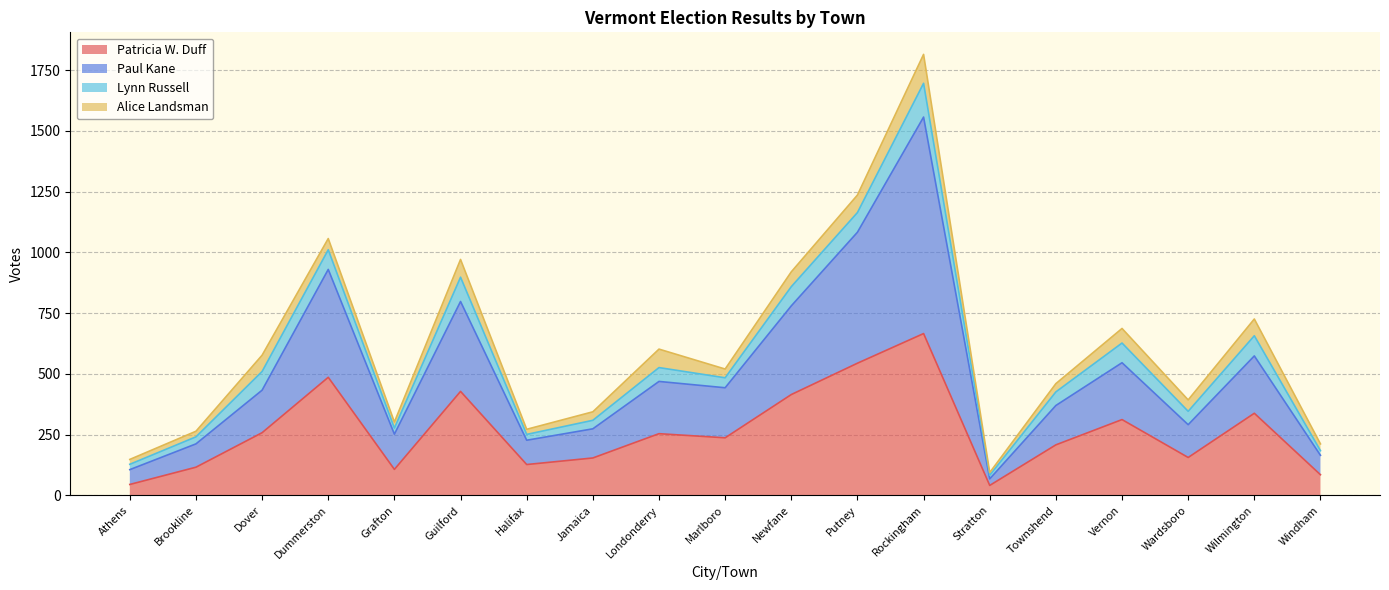

The value of Patricia W. Duff at Windham is 85. True or false?

True